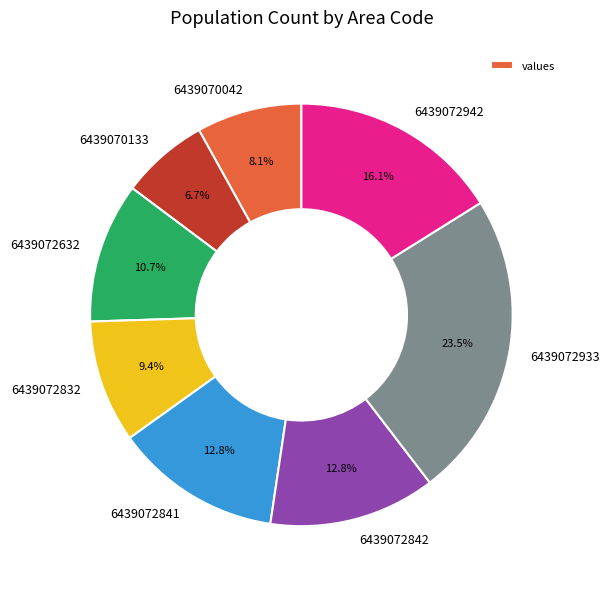

To the nearest percent, what percentage of the pie is 6439072632?

11%